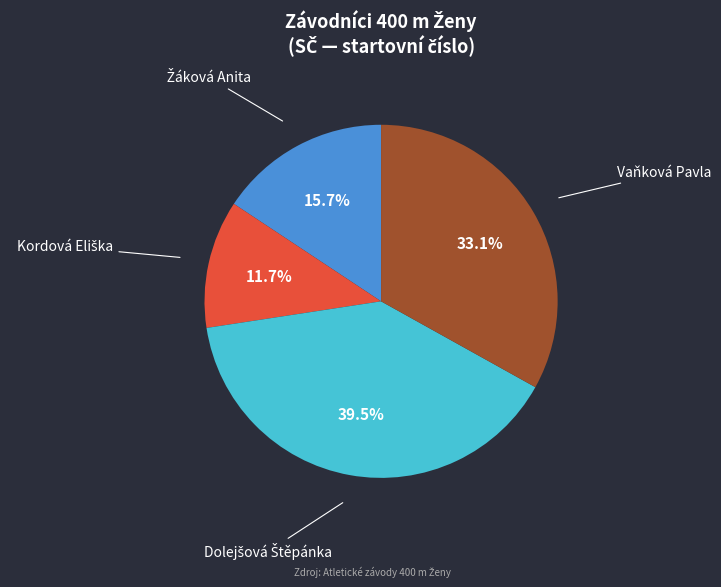

Does any single category account for the majority?

No